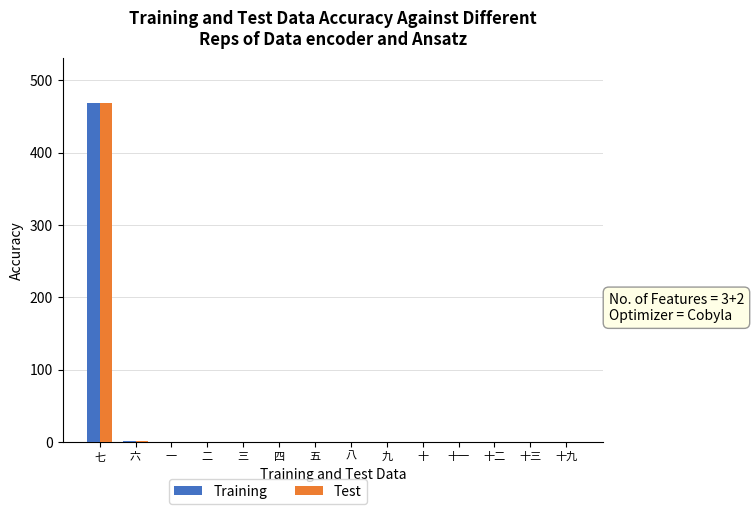

What are all the series names shown in the legend?

Training, Test